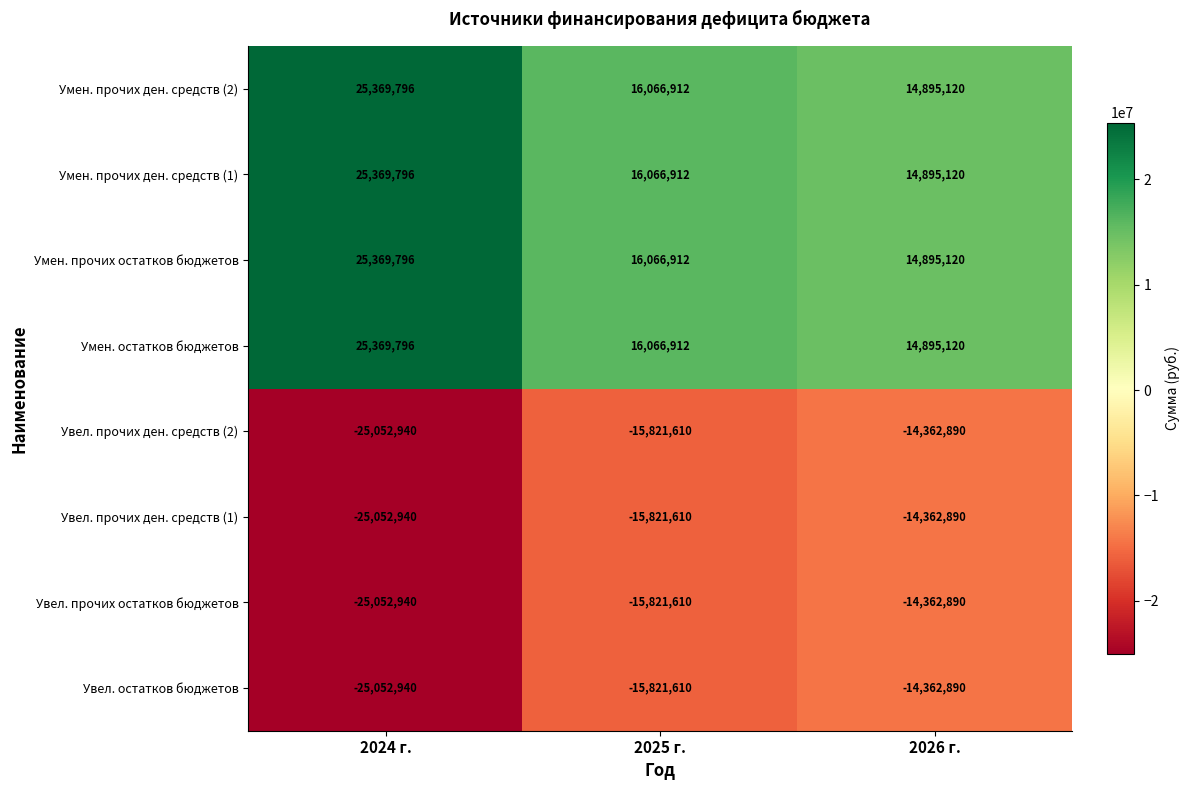

Which category has the highest value across all series?

2024 г.